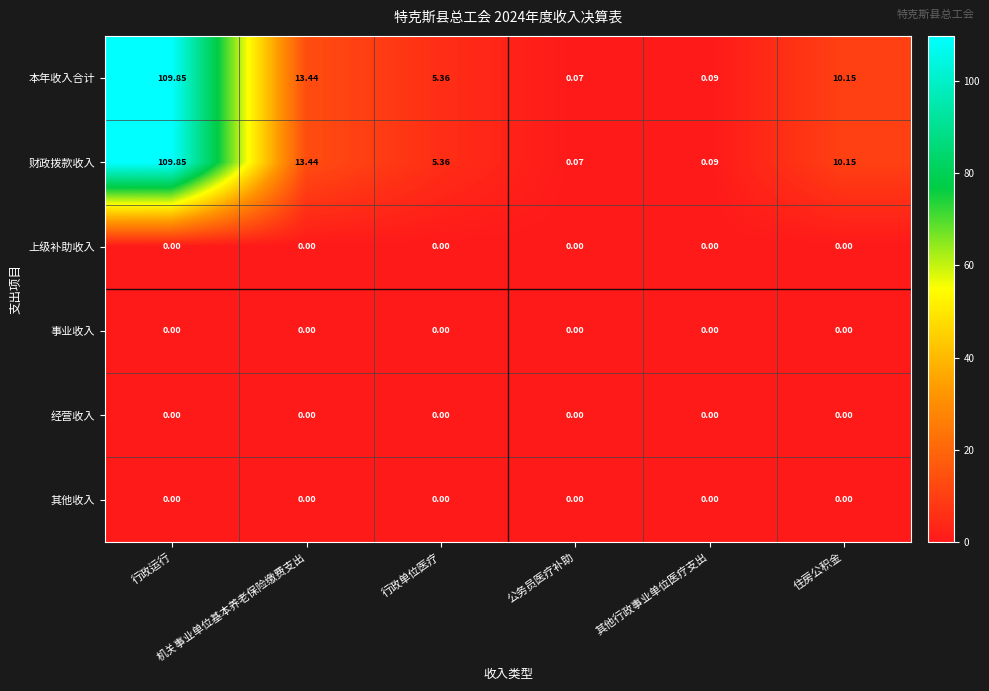

Count the number of categories in the chart.

6